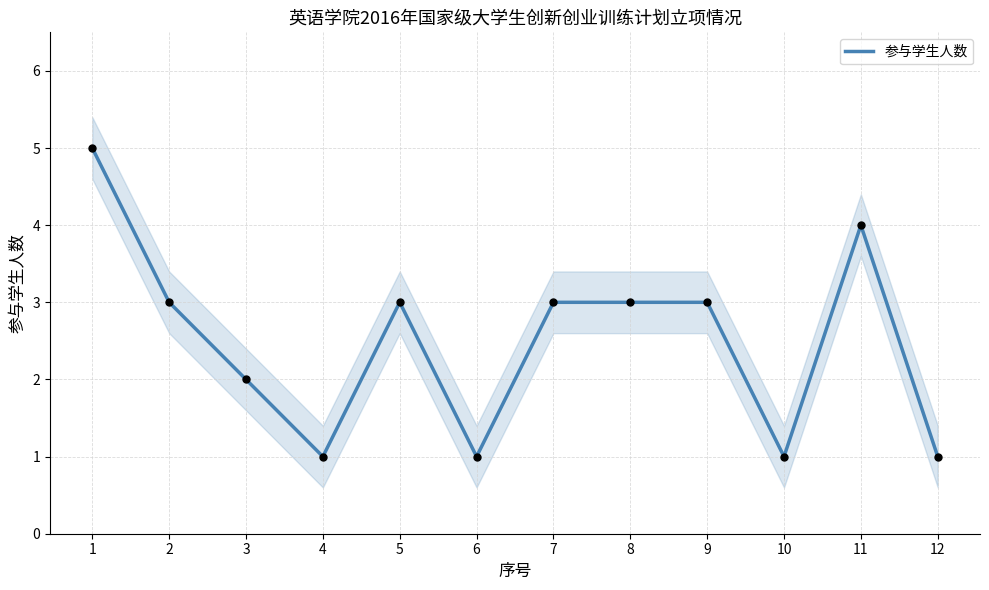

What is the change in value from 7 to 12?

-2